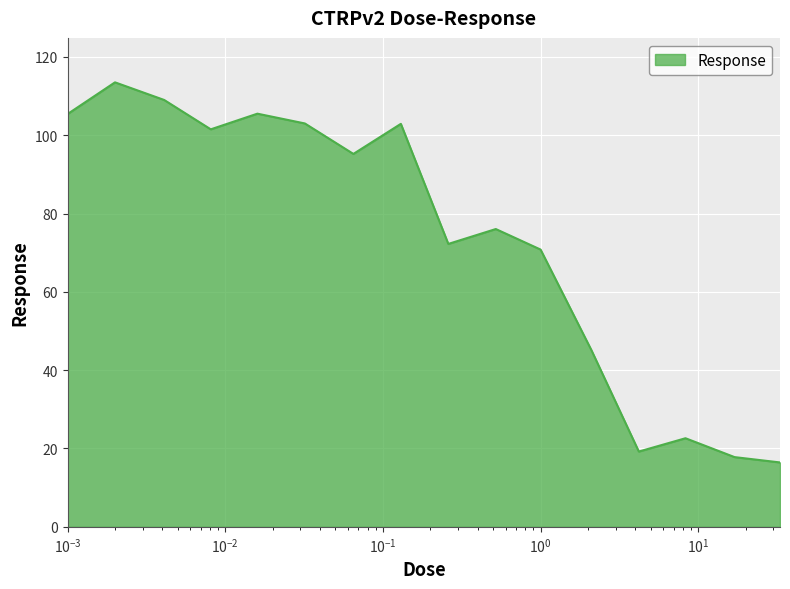

Count the number of values greater than 95.

8